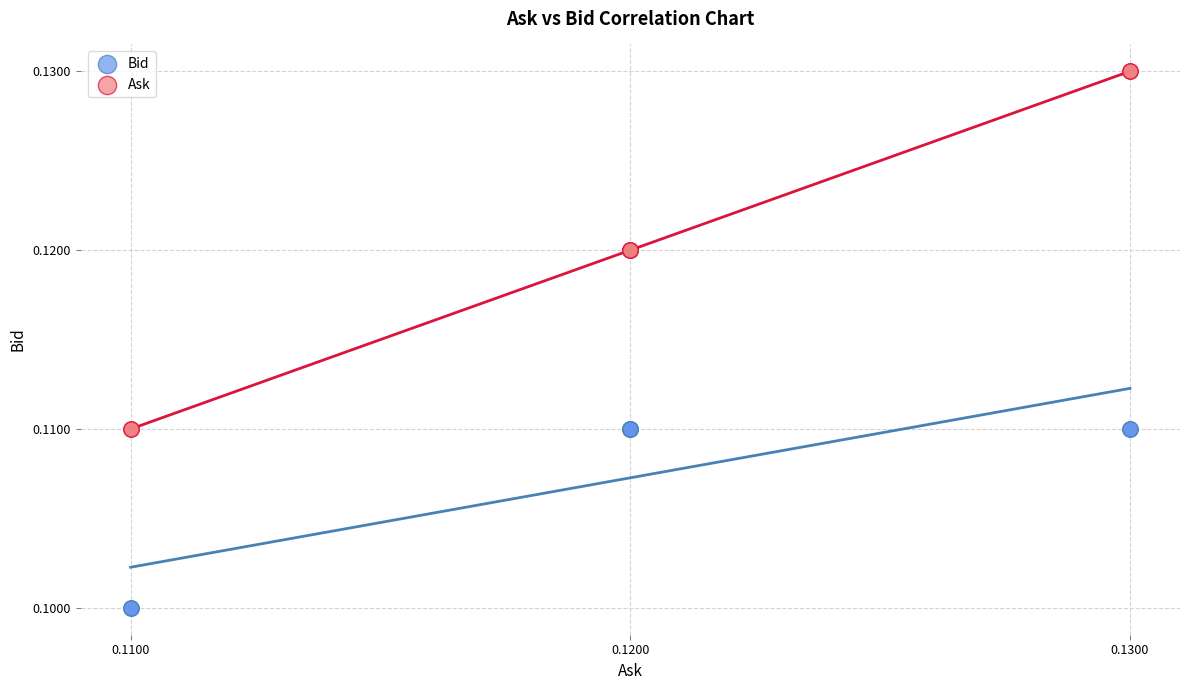

Which series has the largest Y range (max minus min)?

Ask